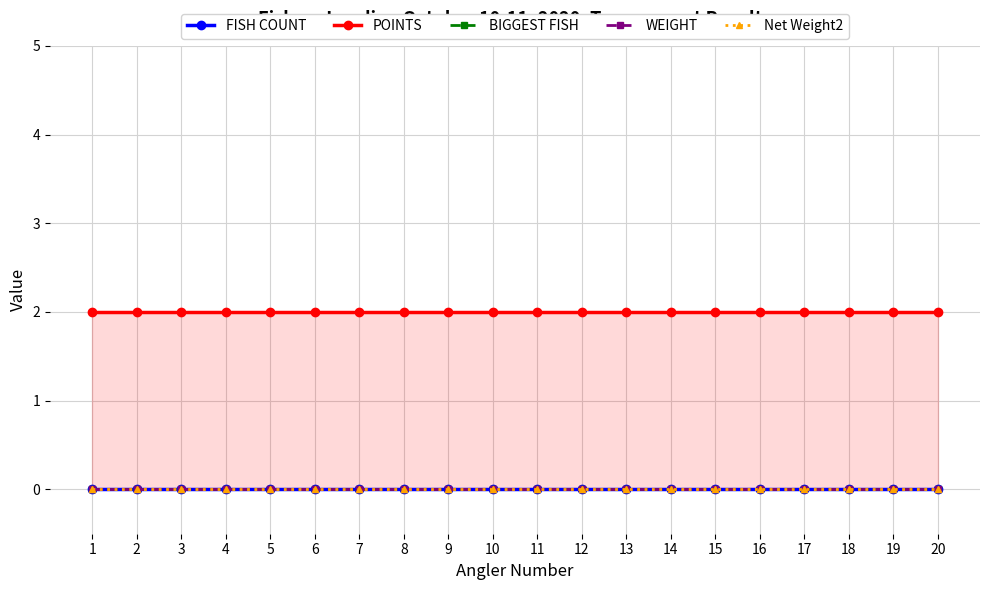

List the labels in order of Net Weight2 value, smallest first.

1, 2, 3, 4, 5, 6, 7, 8, 9, 10, 11, 12, 13, 14, 15, 16, 17, 18, 19, 20